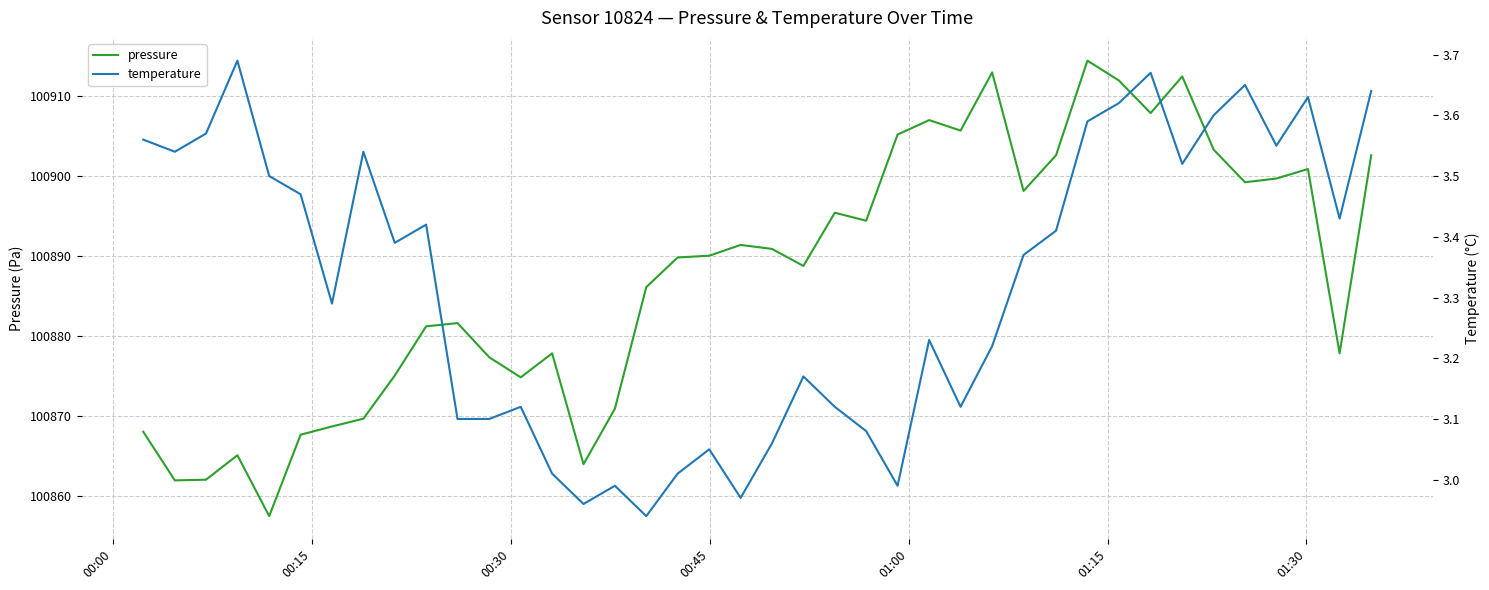

Count the number of categories in the chart.

40